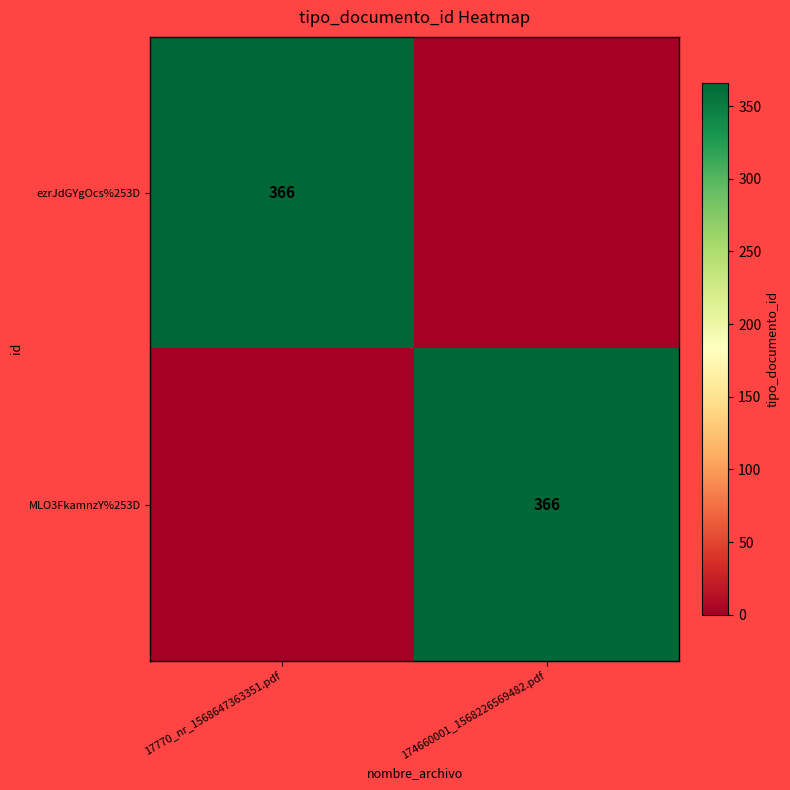

The ezrJdGYgOcs%253D series shows 99 at 17770_nr_1568647363351.pdf. True or false?

False